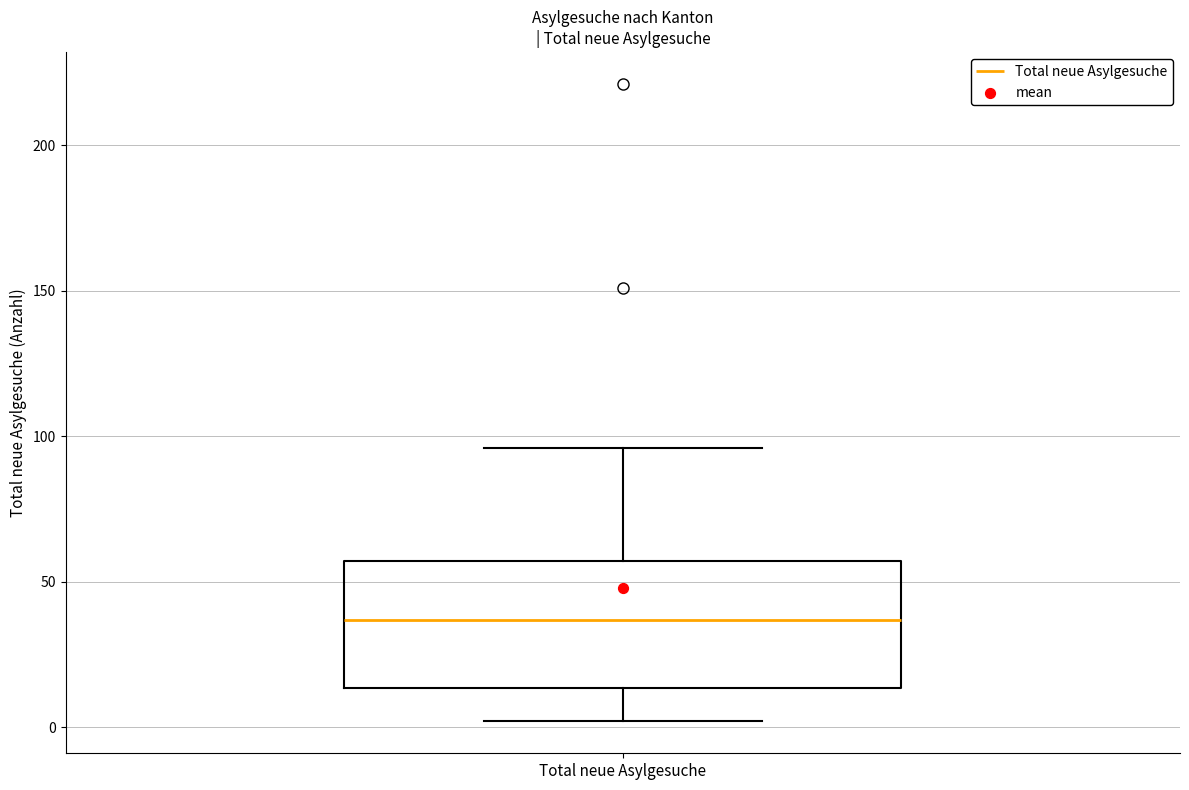

Where is the upper edge of the box for Total neue Asylgesuche on the y-axis? The values are not printed on the chart, so give them approximately, as read against the axis.

55